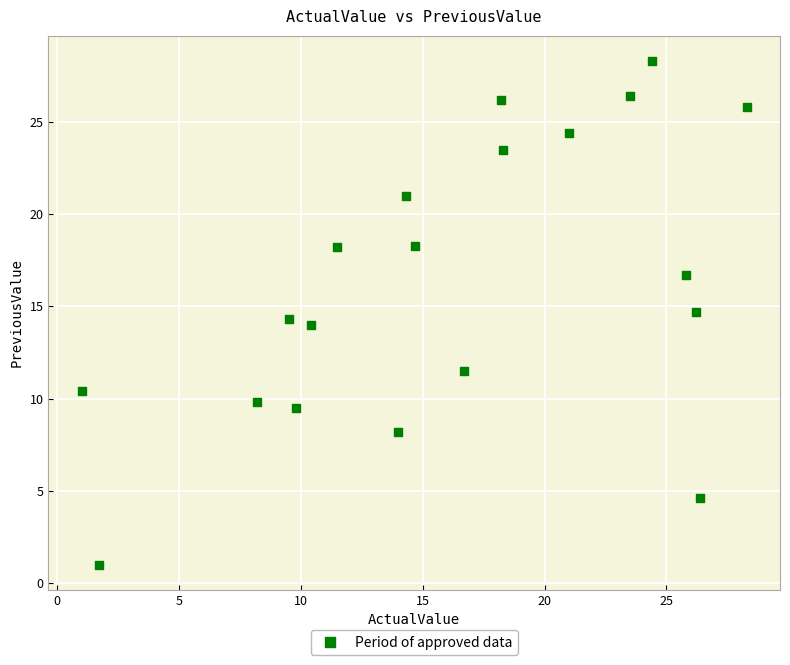

What is the range of Y values (max minus min)?

27.3